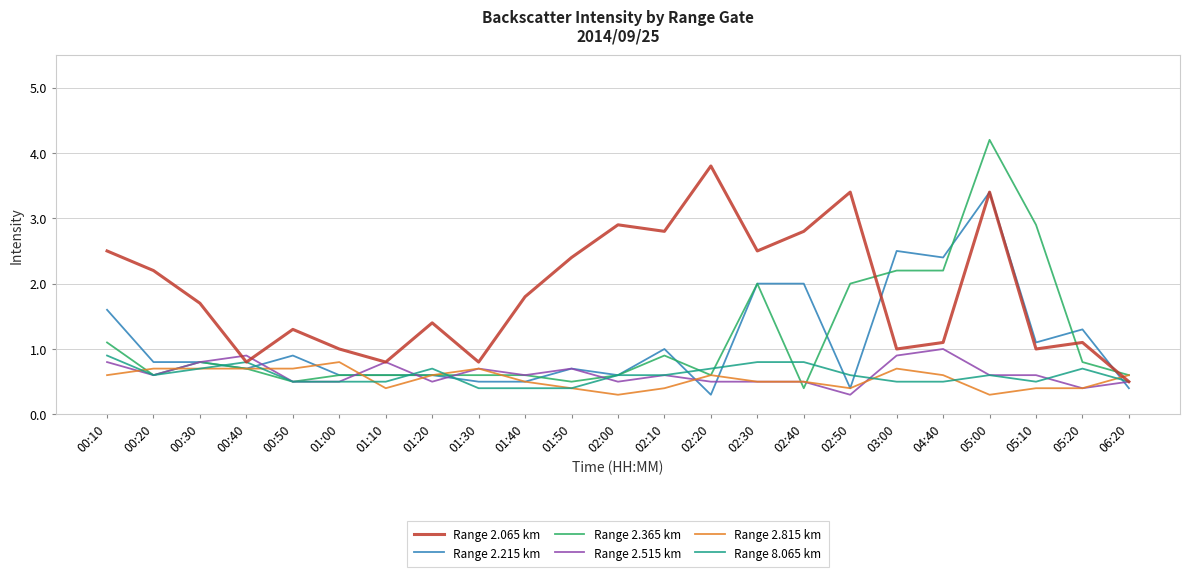

Which series has the largest total across all categories?

Range 2.065 km